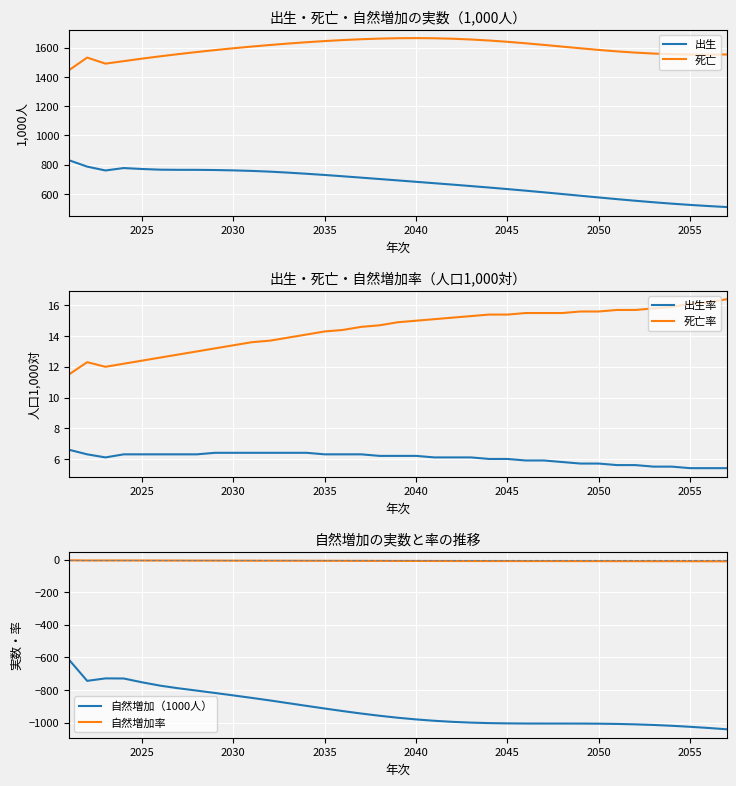

True or false: 出生 has a value of 526.2 at 2055.

True